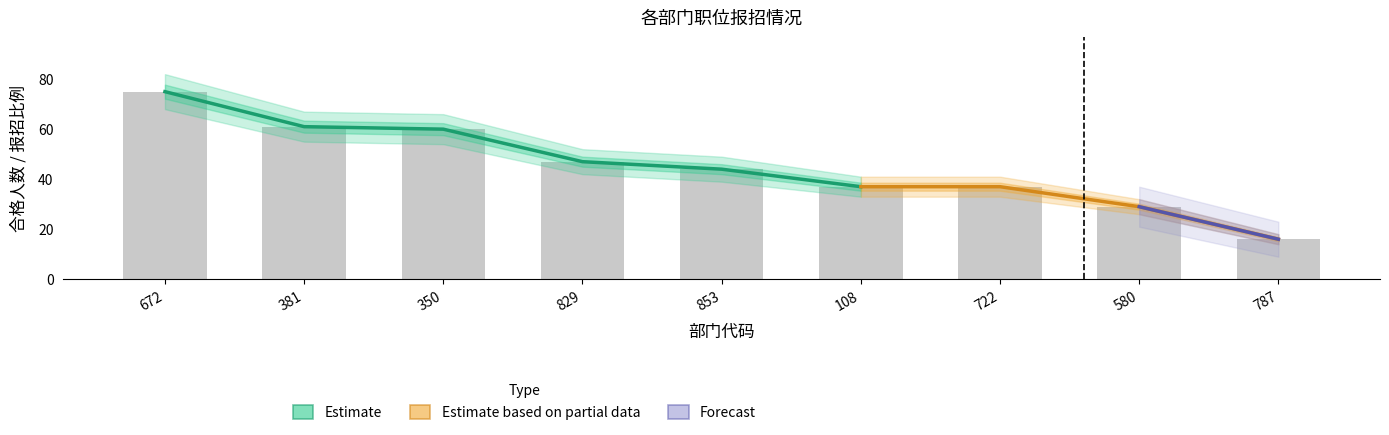

Between 580 and 350, which is larger?

350